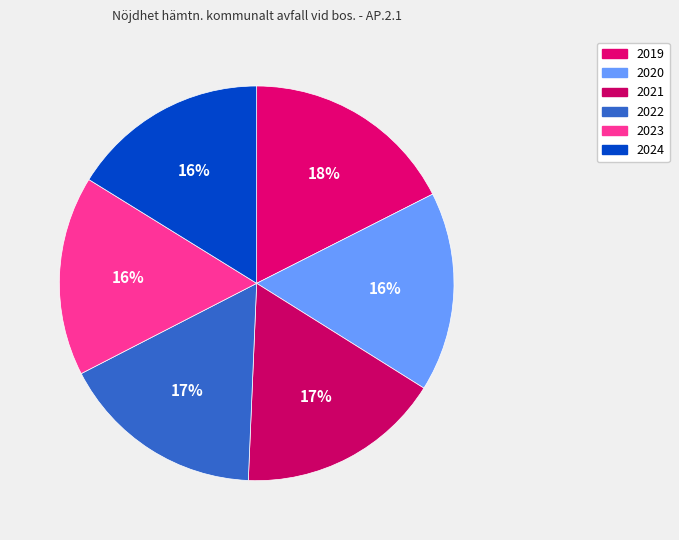

How many segments does this pie chart have?

6